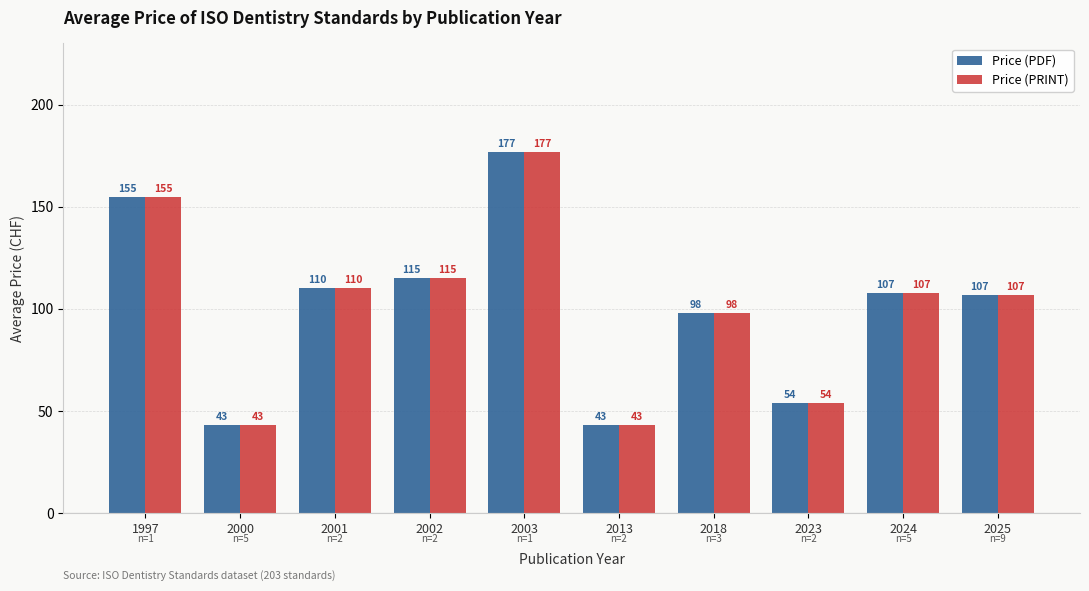

What is the difference between the second highest and minimum values in the Price (PRINT) series?

112.0